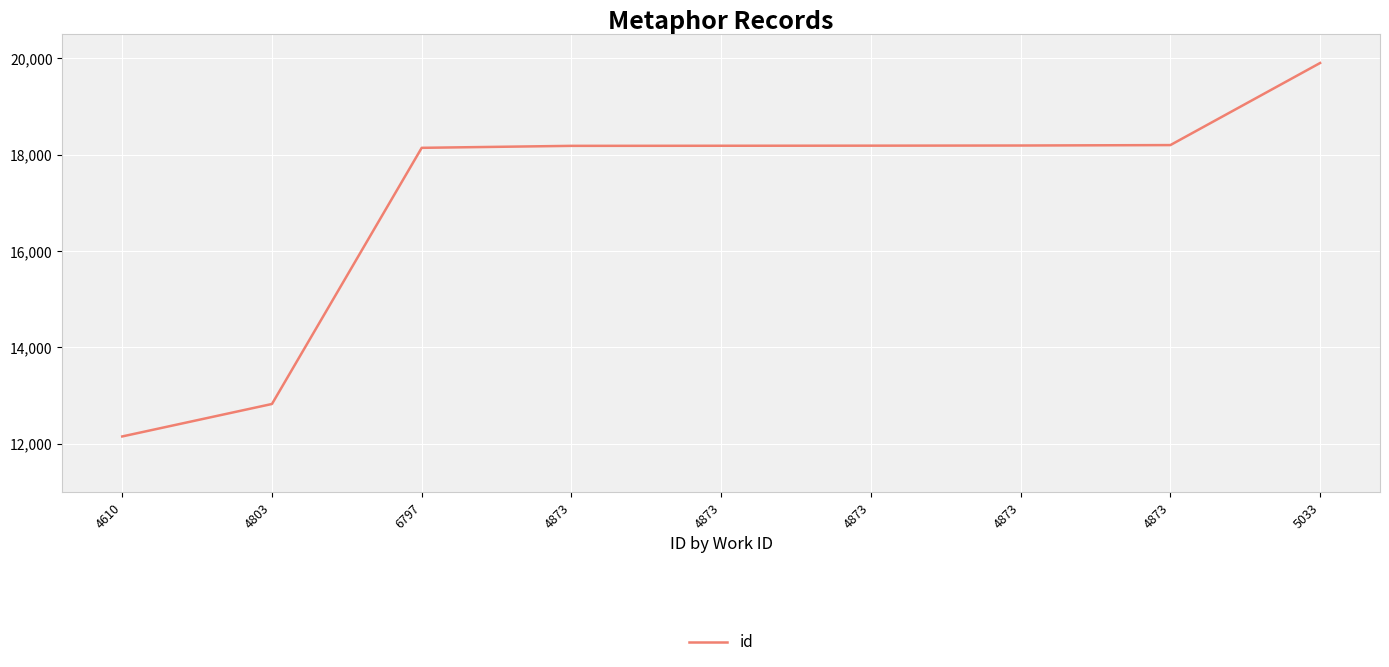

How many lines are shown in the chart?

1